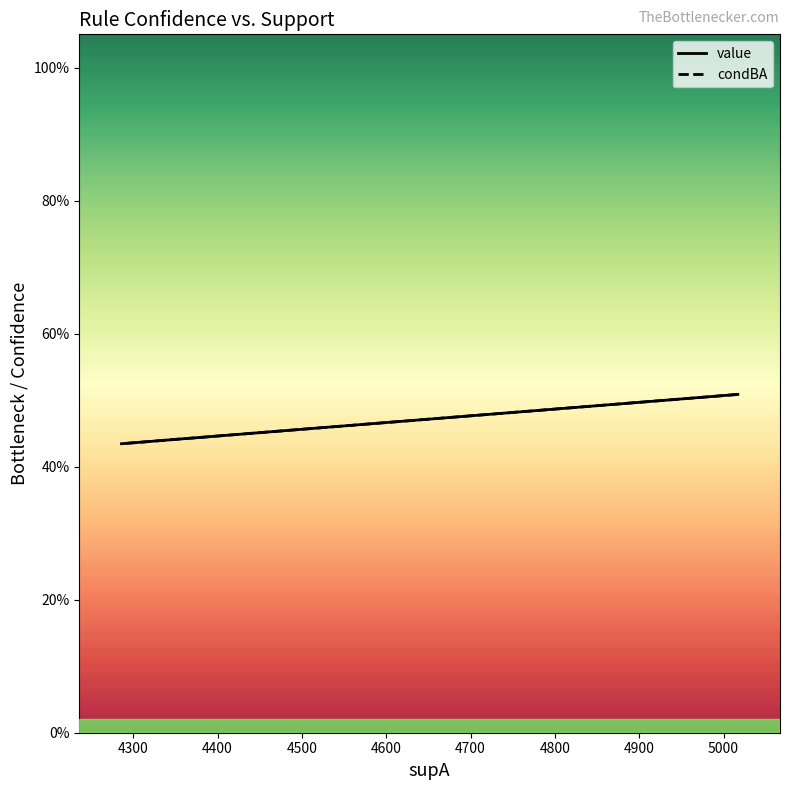

Count the number of data series in this chart.

2